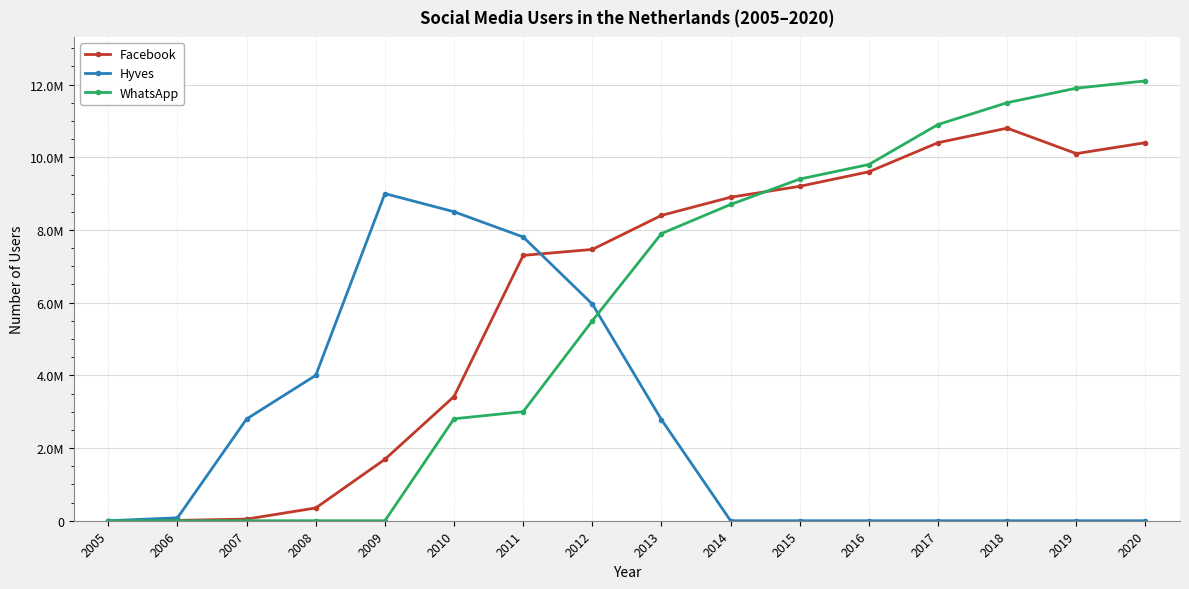

True or false: Hyves and WhatsApp intersect in this chart.

True